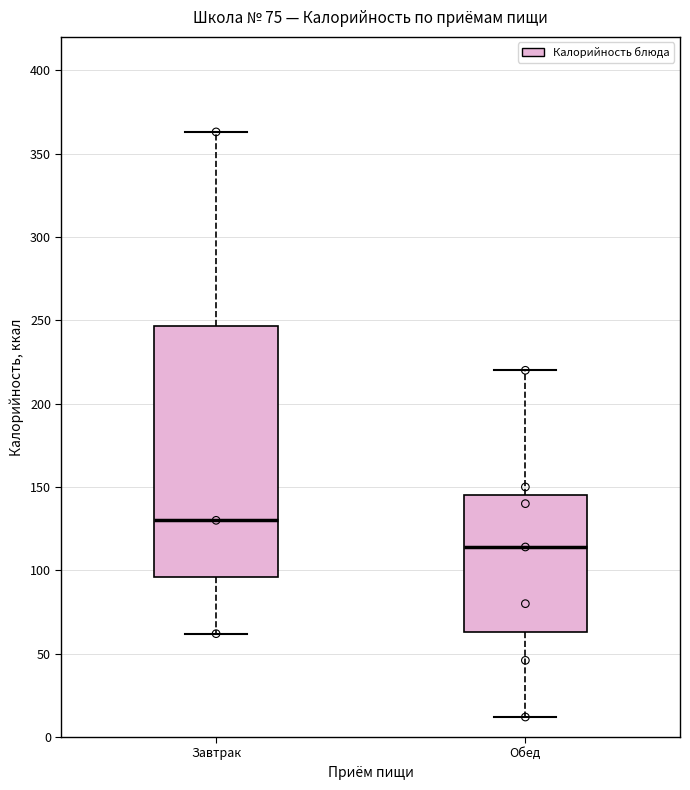

Where does the median line of the box for Обед sit on the y-axis? The values are not printed on the chart, so give them approximately, as read against the axis.

115